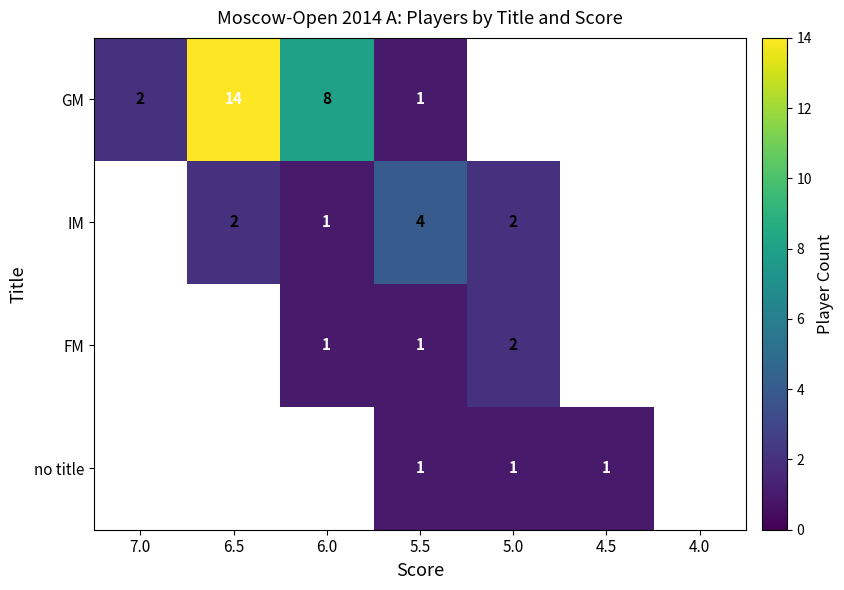

The FM series shows 1 at 6.0. True or false?

True